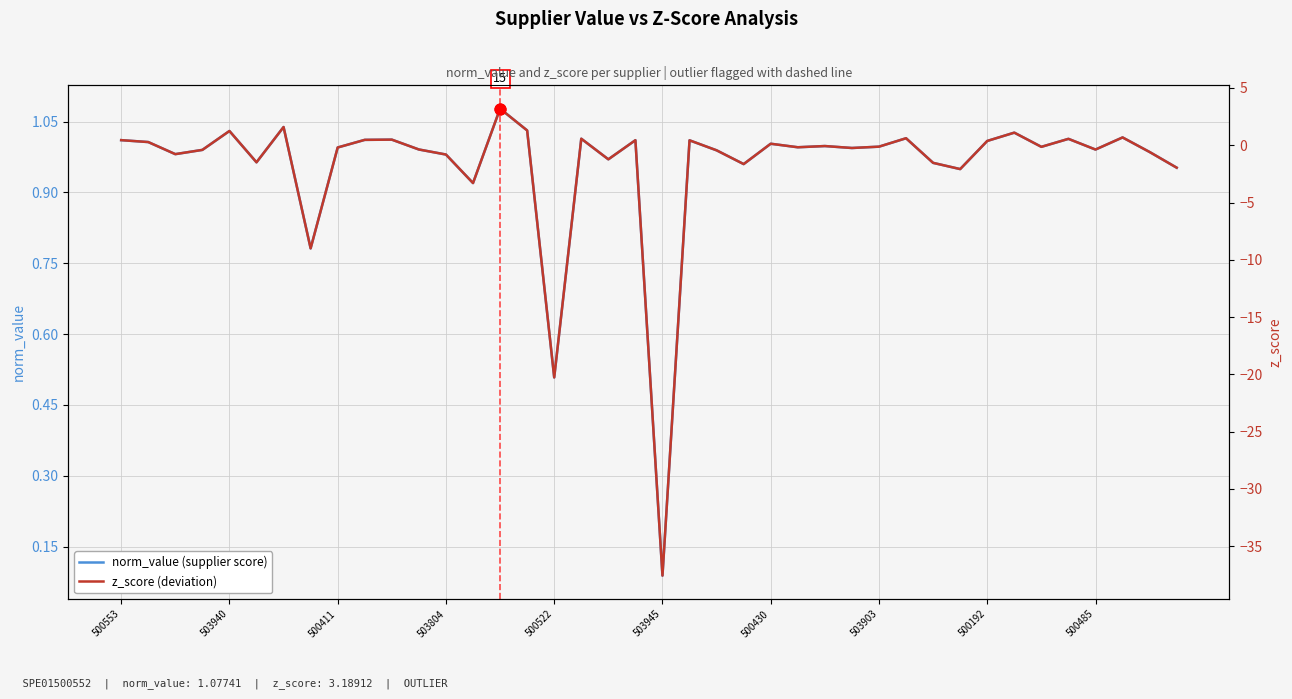

Which series has the largest Y range (max minus min)?

z_score (deviation)